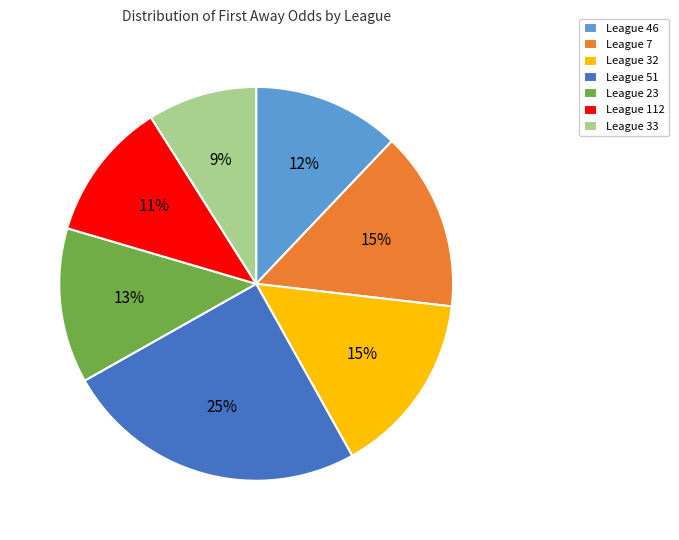

What is the ratio of the value at League 46 to the value at League 51?

0.5